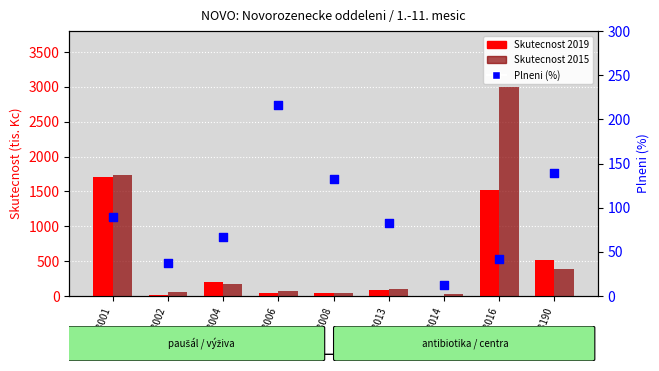

At how many categories does at least one series exceed 1950?

1